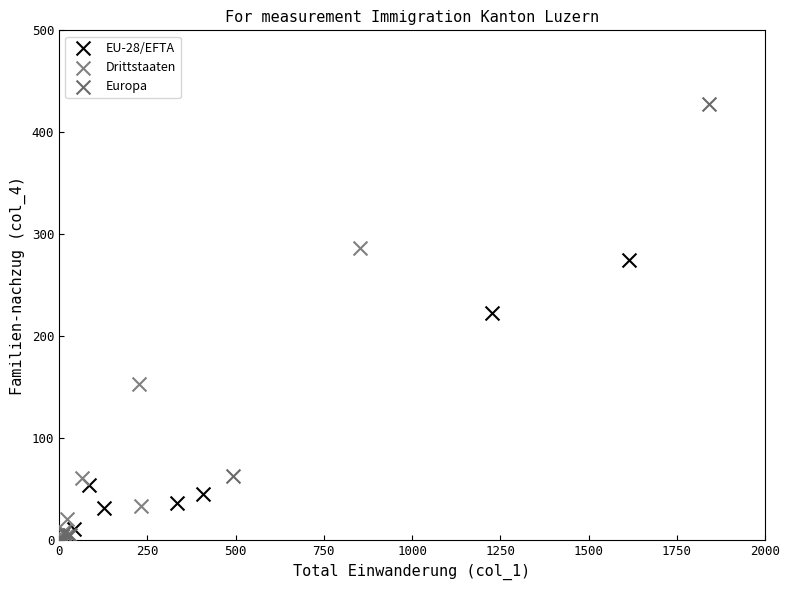

What are all the series names shown in the legend?

EU-28/EFTA, Drittstaaten, Europa